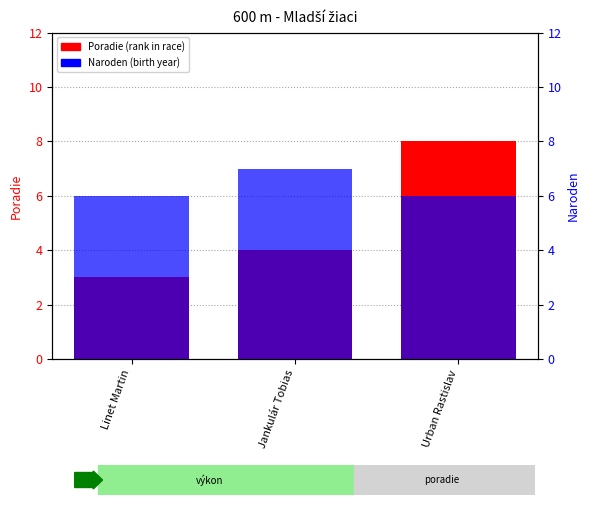

Is it true that Poradie equals 4 at Jankulár Tobias?

True